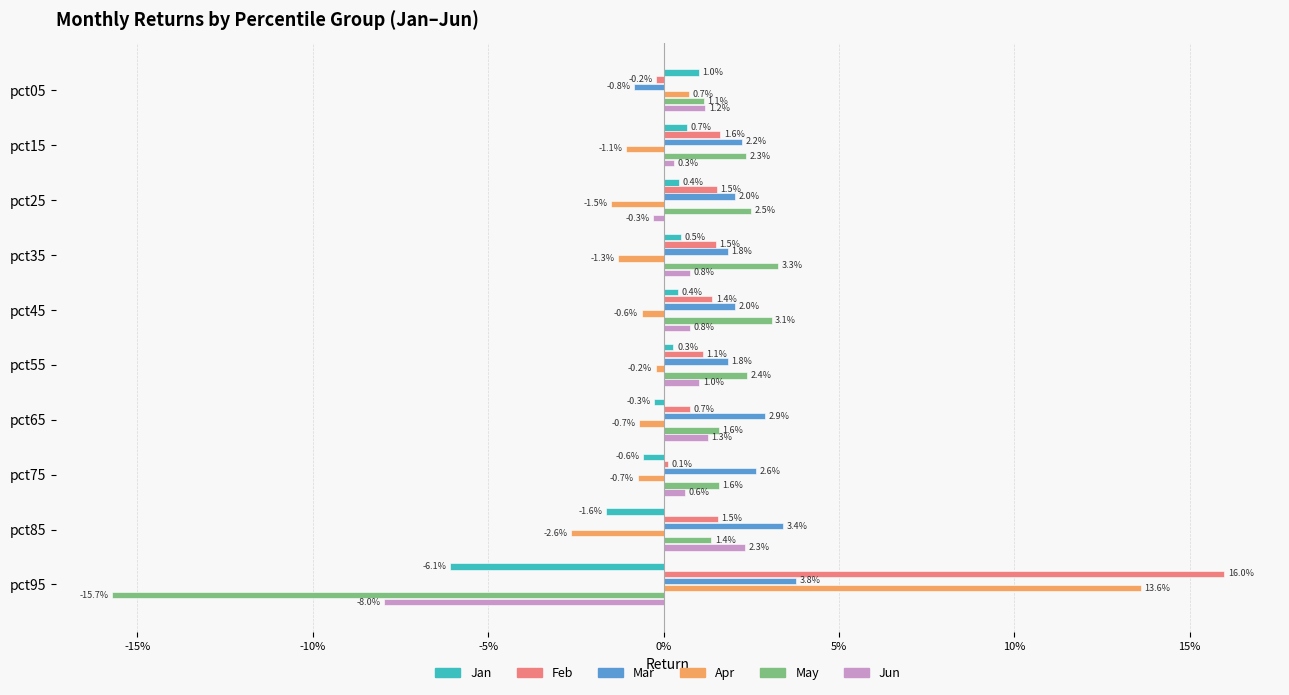

What are all the series names shown in the legend?

Jan, Feb, Mar, Apr, May, Jun